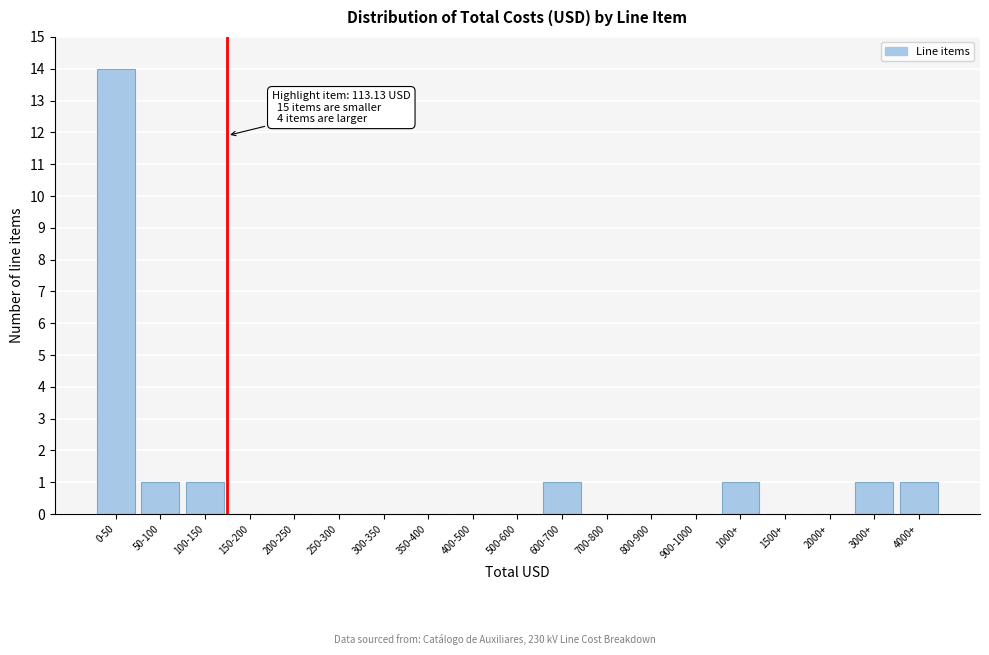

Is it true that the value at 700-800 is 0?

True